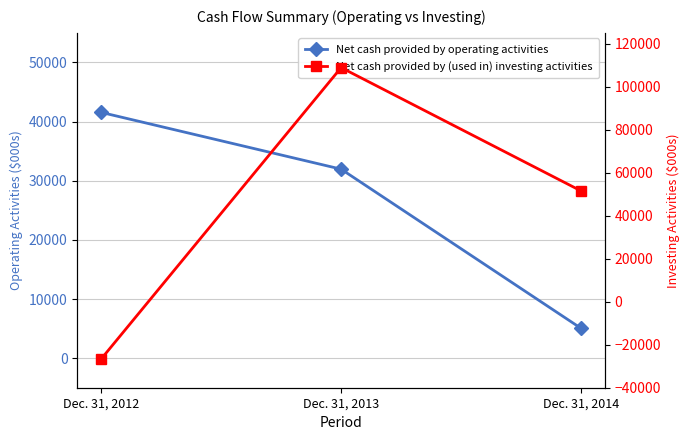

Which label corresponds to the smallest value in the chart?

Dec. 31, 2012